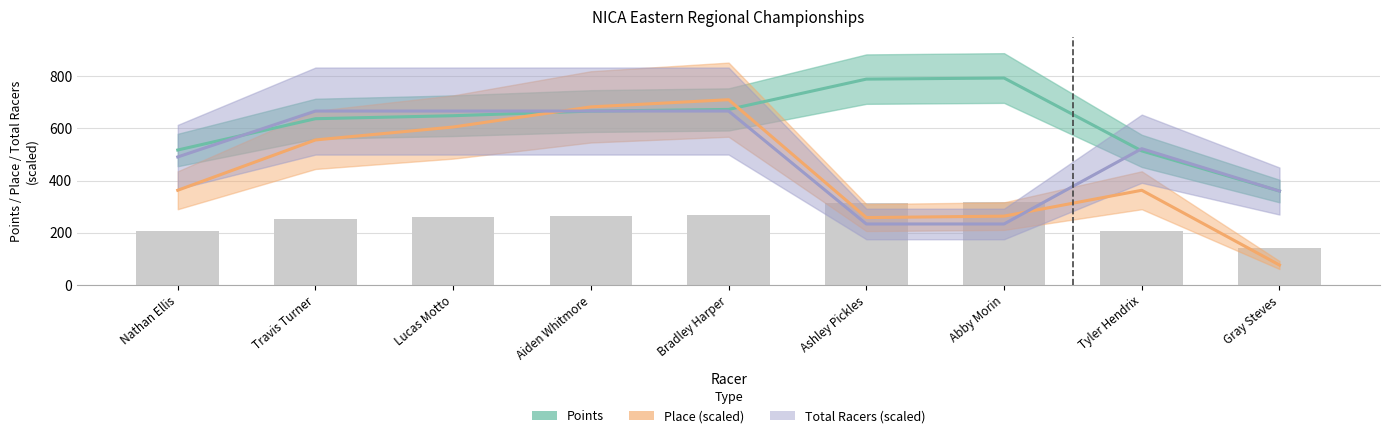

What is the label of the 8th bar from the right?

Travis Turner